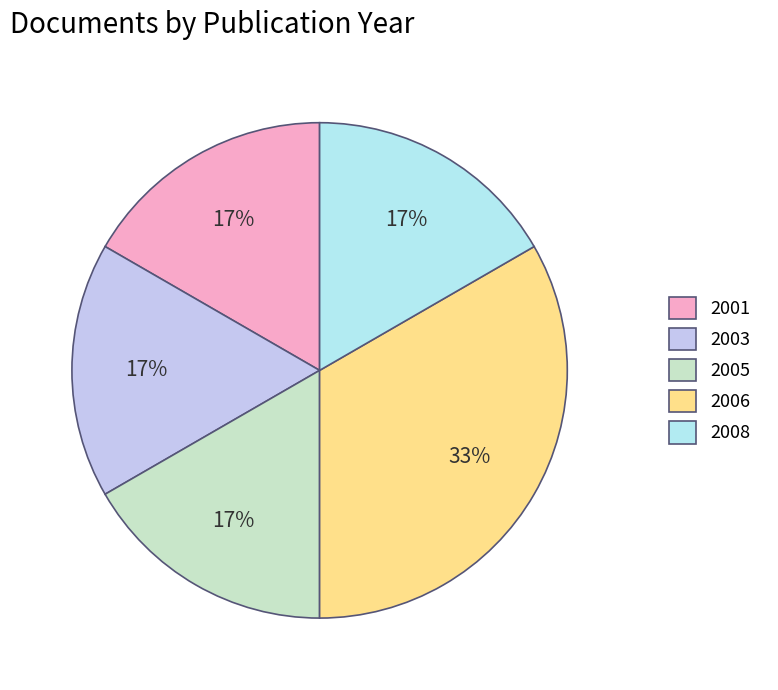

Does any single category account for the majority?

No